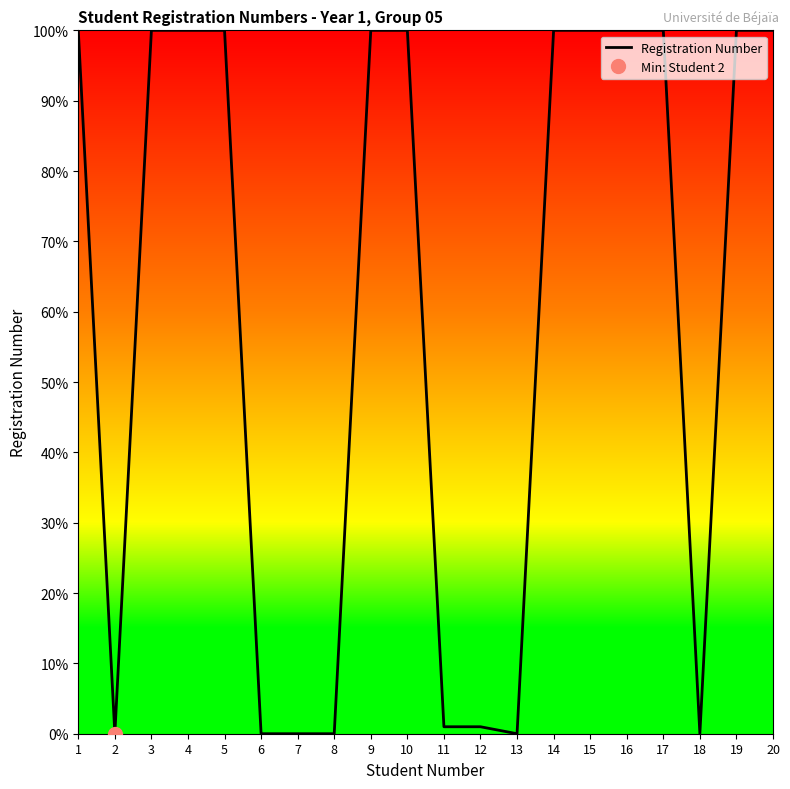

List the labels in order of value, largest first.

14, 19, 3, 4, 16, 17, 15, 5, 20, 1, 9, 10, 12, 11, 18, 7, 6, 8, 13, 2